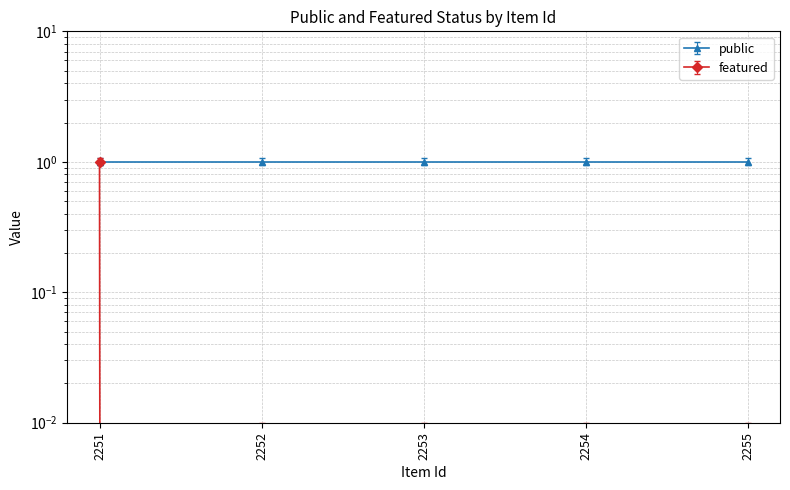

List the labels in order of value, smallest first.

2252, 2253, 2254, 2255, 2251